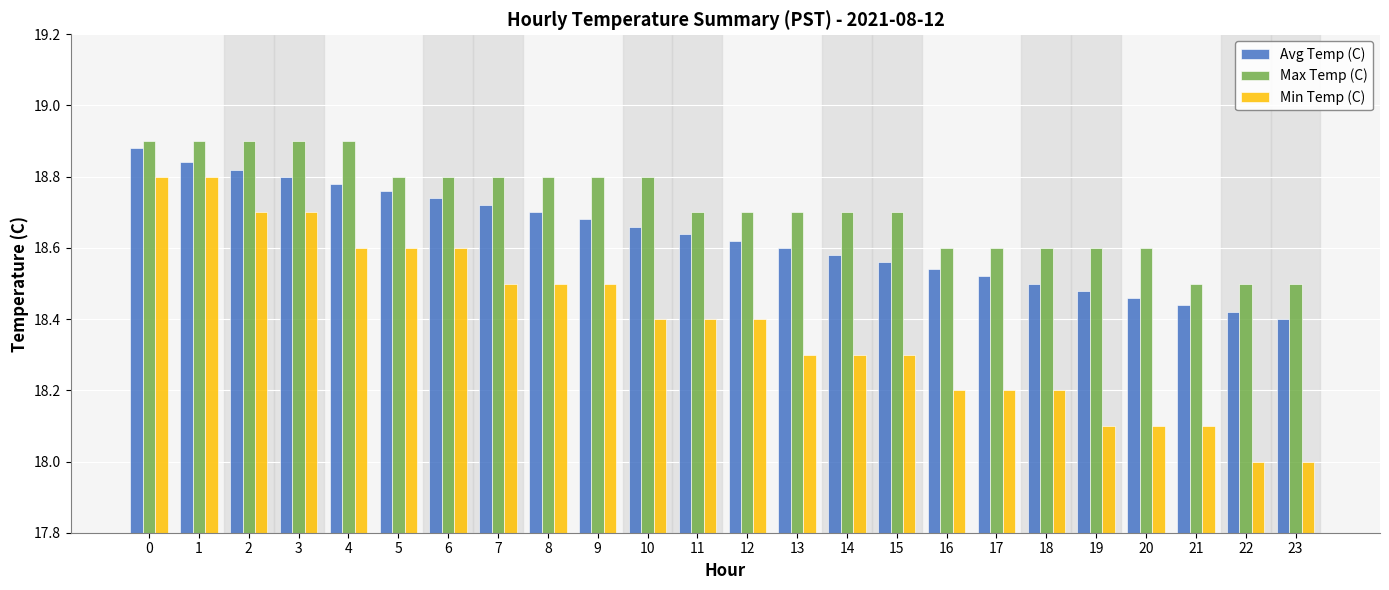

At 7, list the series in order from largest to smallest.

Max Temp (C), Avg Temp (C), Min Temp (C)